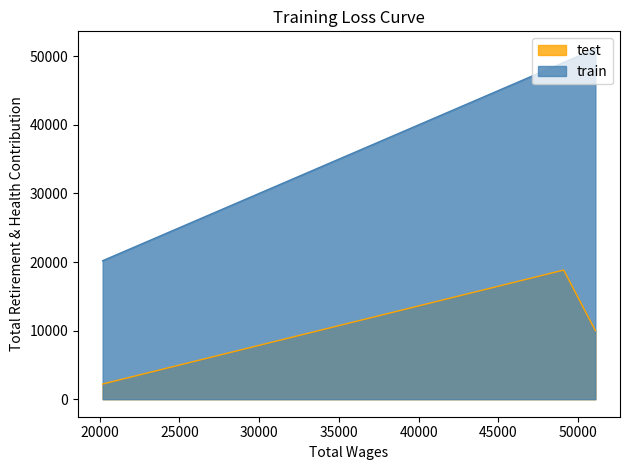

How many test values are between 2213 and 18829?

3